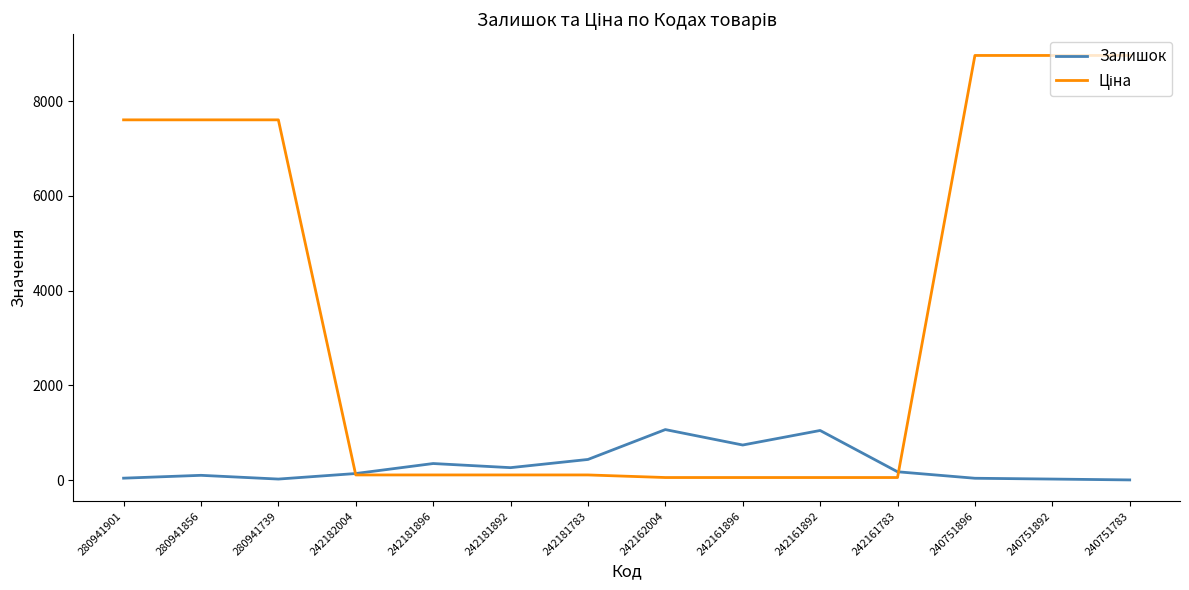

The Залишок series shows 1067.0 at 242162004. True or false?

True